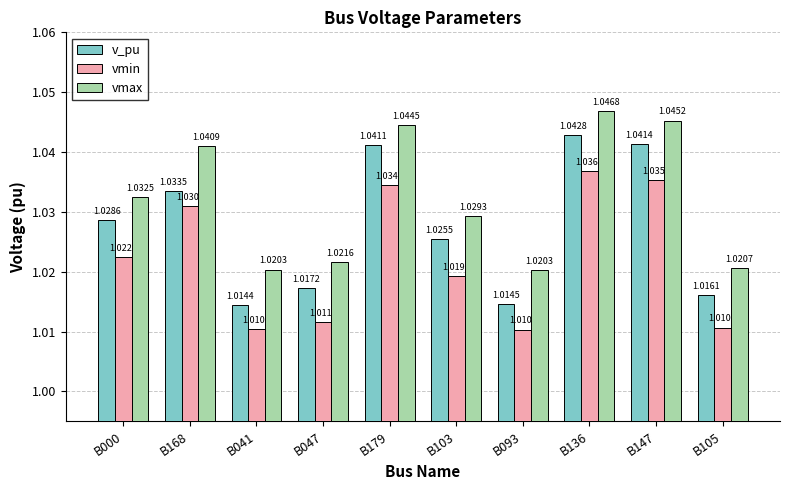

At how many categories does at least one series exceed 1?

10